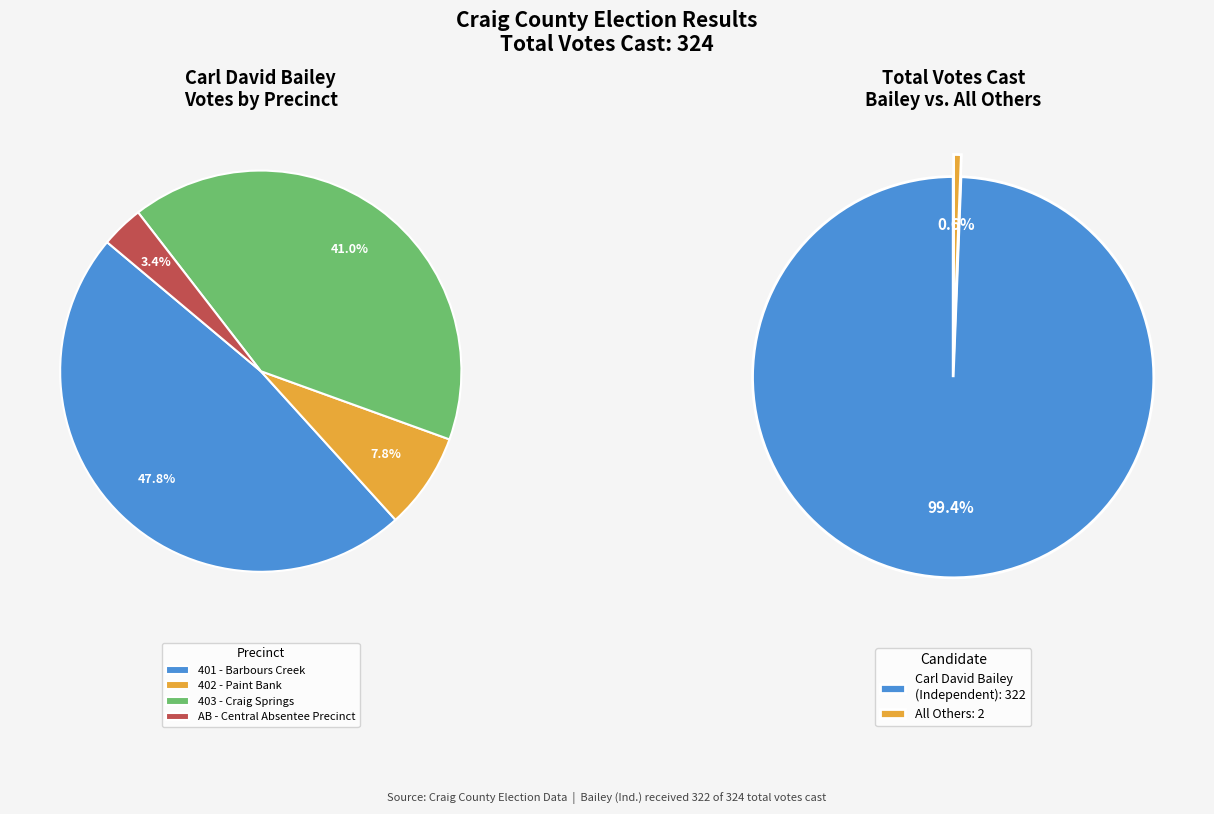

Is AB - Central Absentee (Bailey) the majority of the pie?

No